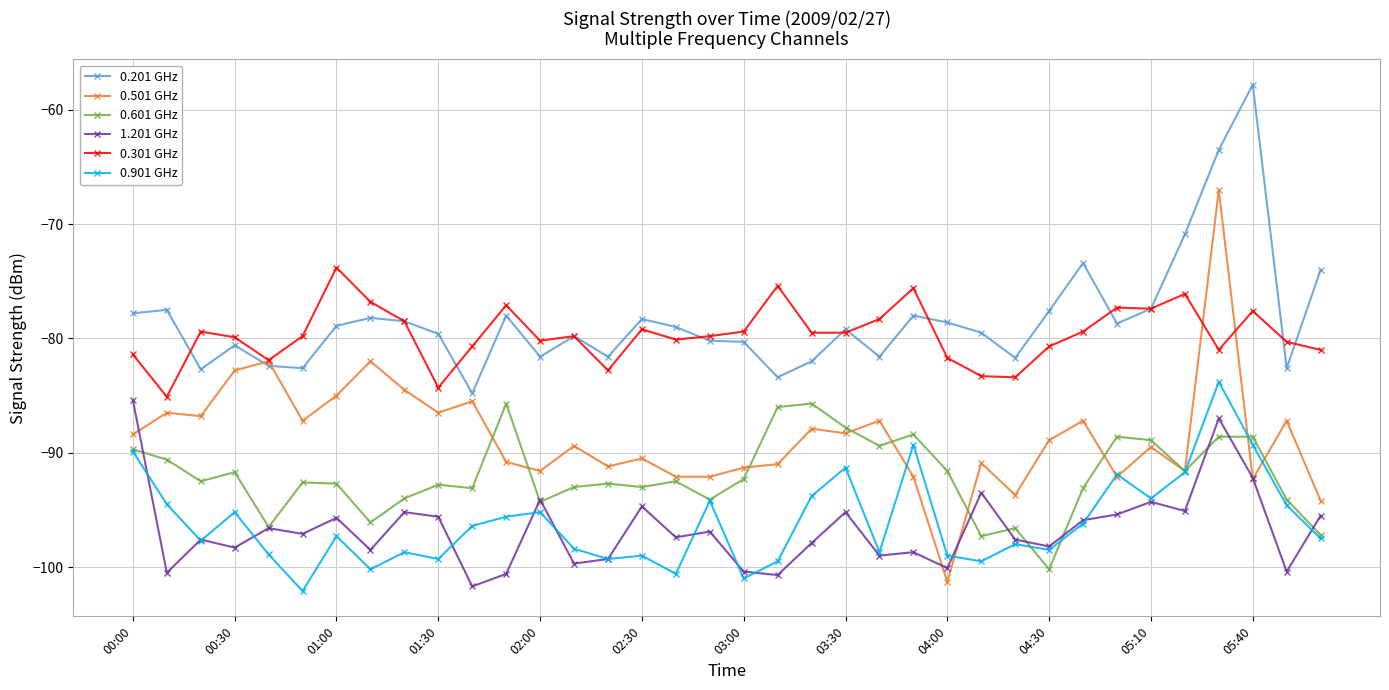

Which series has the widest spread of values?

0.501 GHz